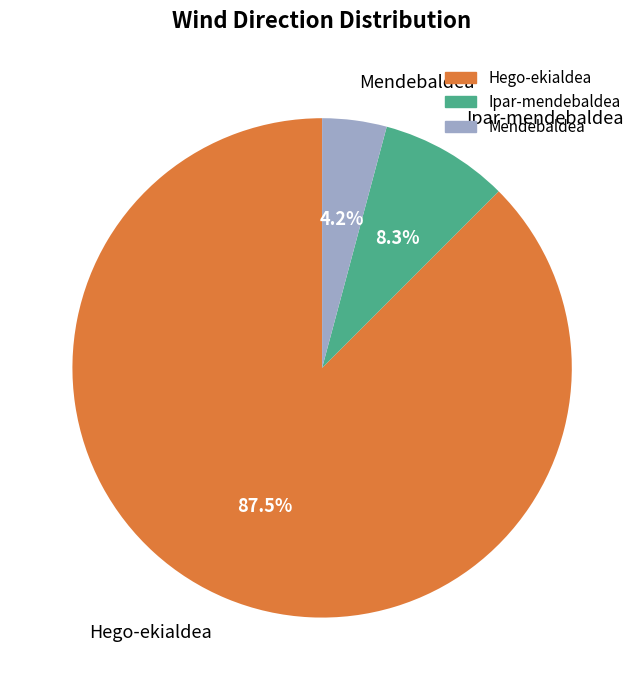

Is there a majority slice in this chart?

Yes